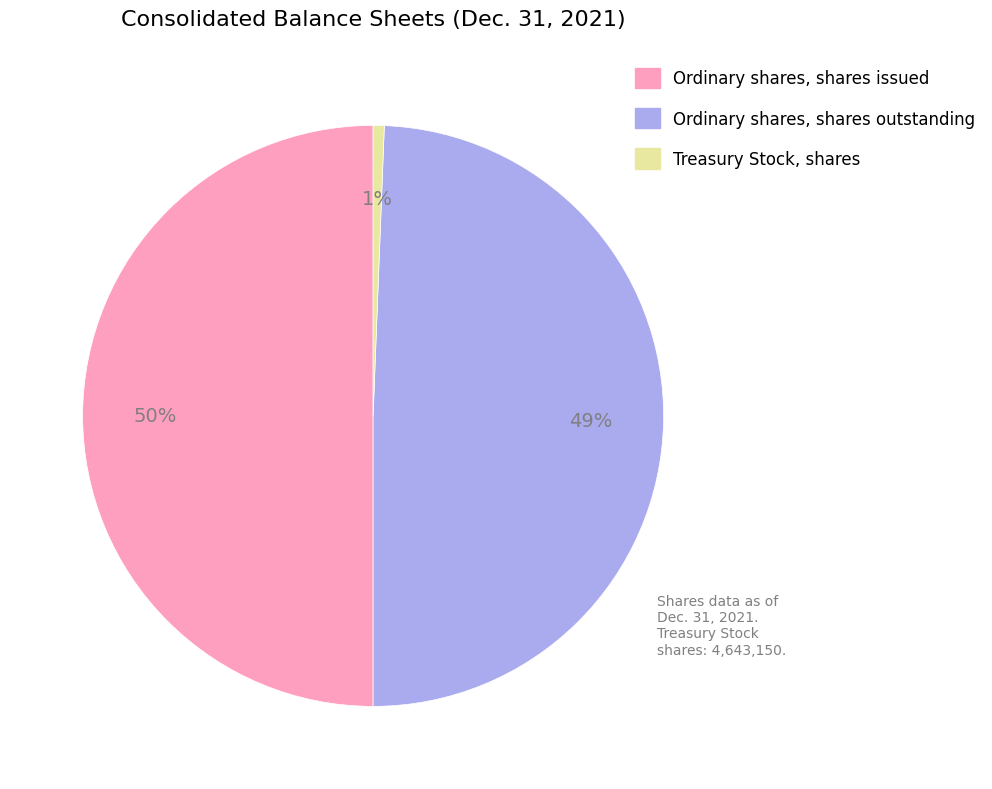

Which slice is the smallest?

Treasury Stock, shares